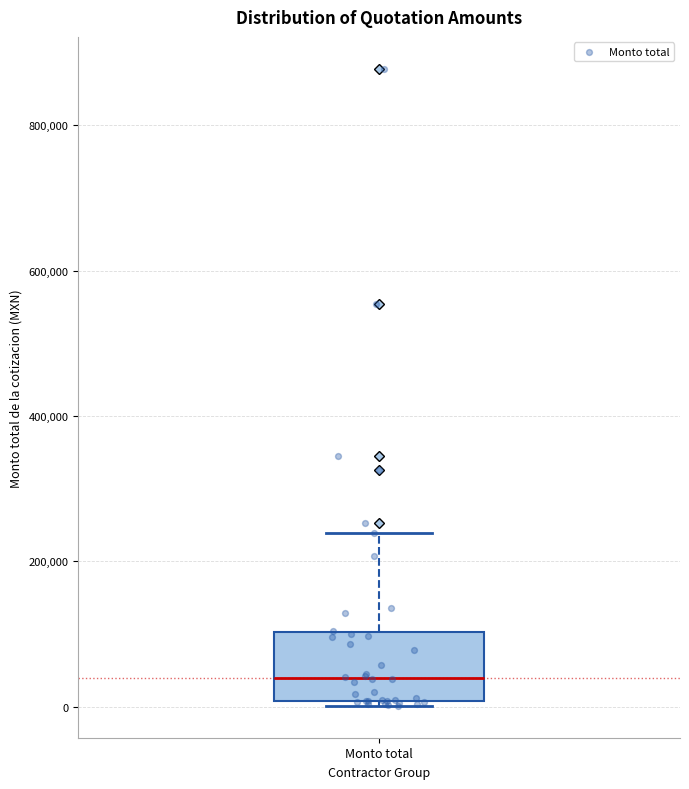

Where is the upper edge of the box for Monto total on the y-axis? The values are not printed on the chart, so give them approximately, as read against the axis.

100000